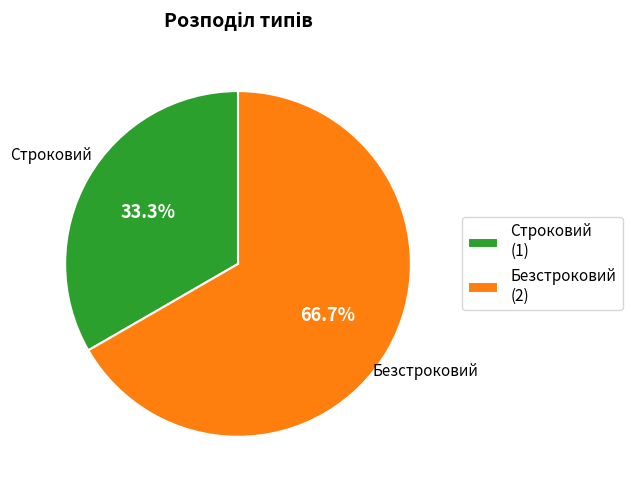

To the nearest percent, what is the difference between the largest and smallest slice percentages?

33%